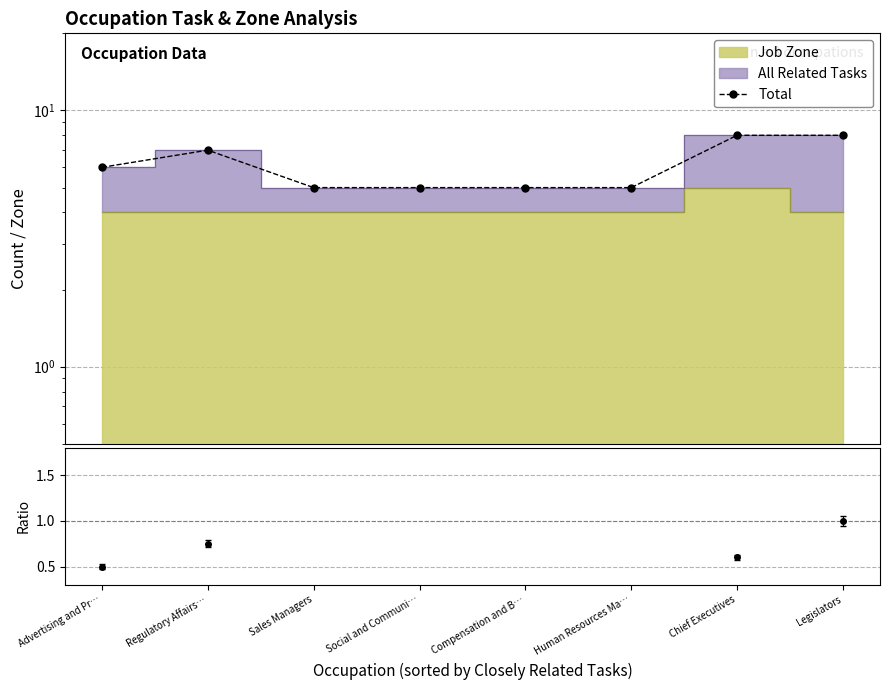

How many lines are shown in the chart?

1